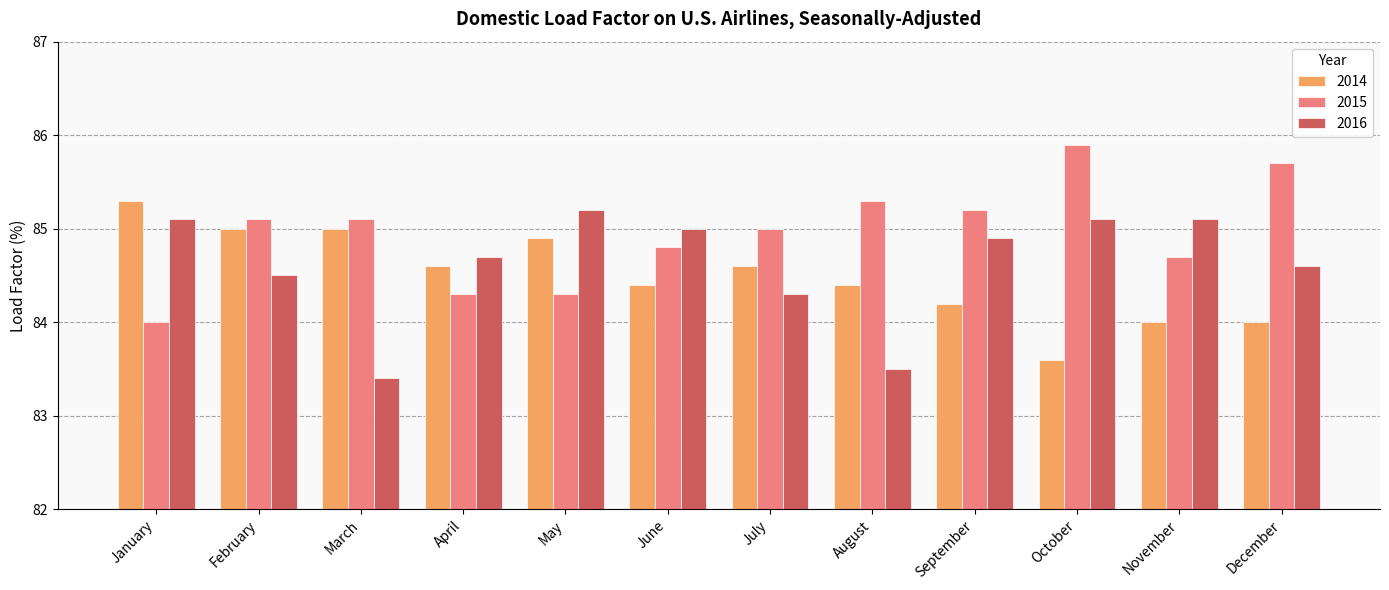

The 2016 series shows 85.0 at June. True or false?

True